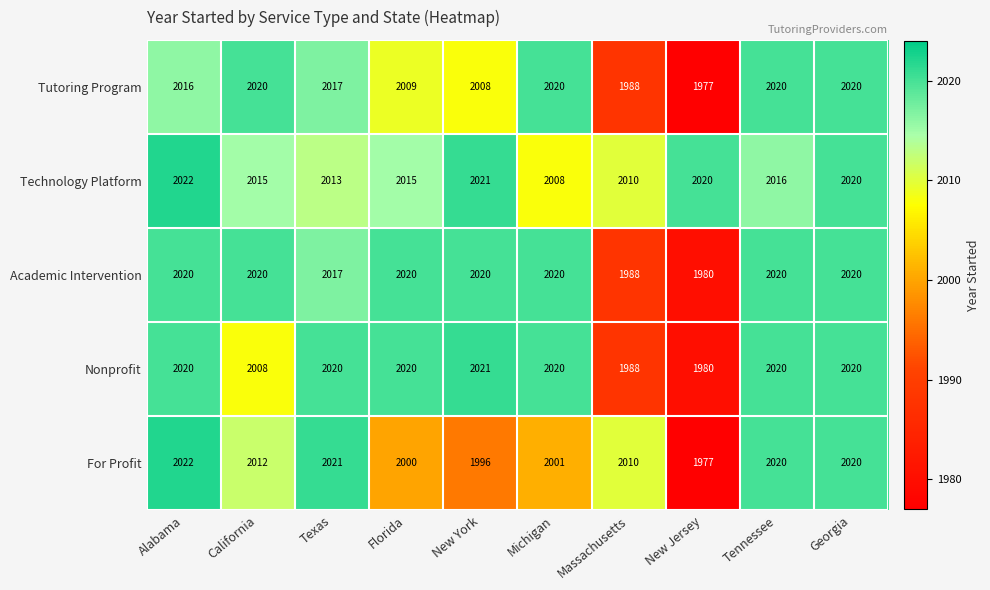

What is the spread (max minus min) of values at New York?

25